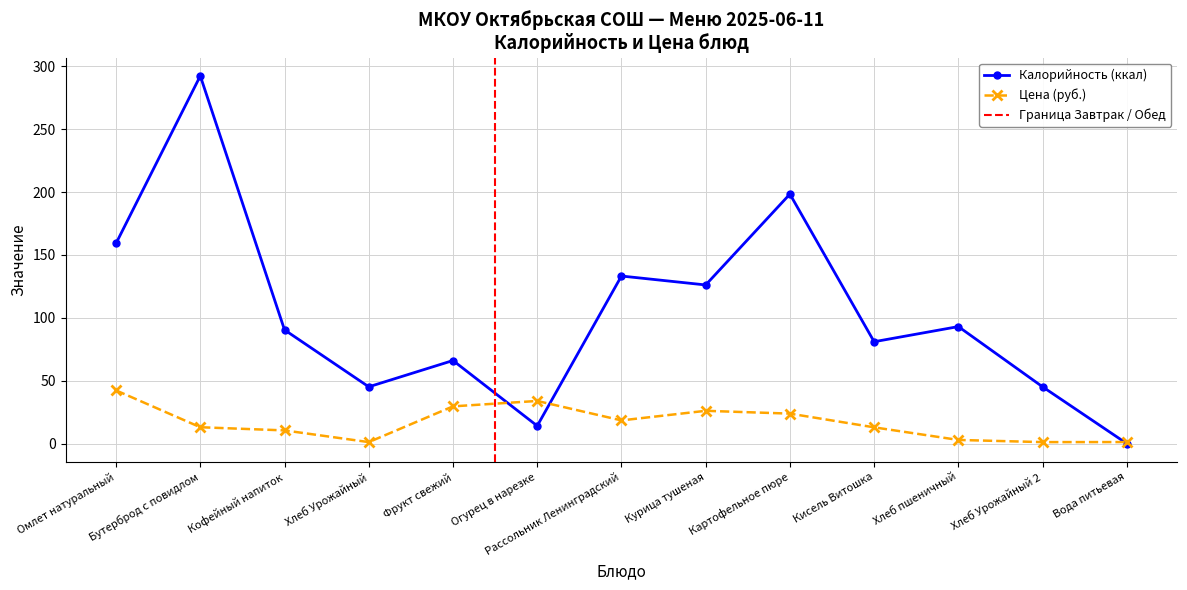

What is the difference between the maximum and minimum values in the Калорийность series?

292.4